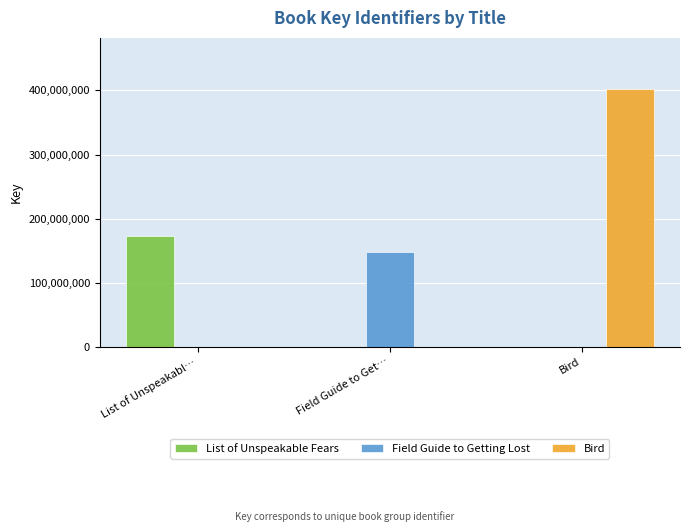

What are all the series names shown in the legend?

List of Unspeakable Fears, Field Guide to Getting Lost, Bird